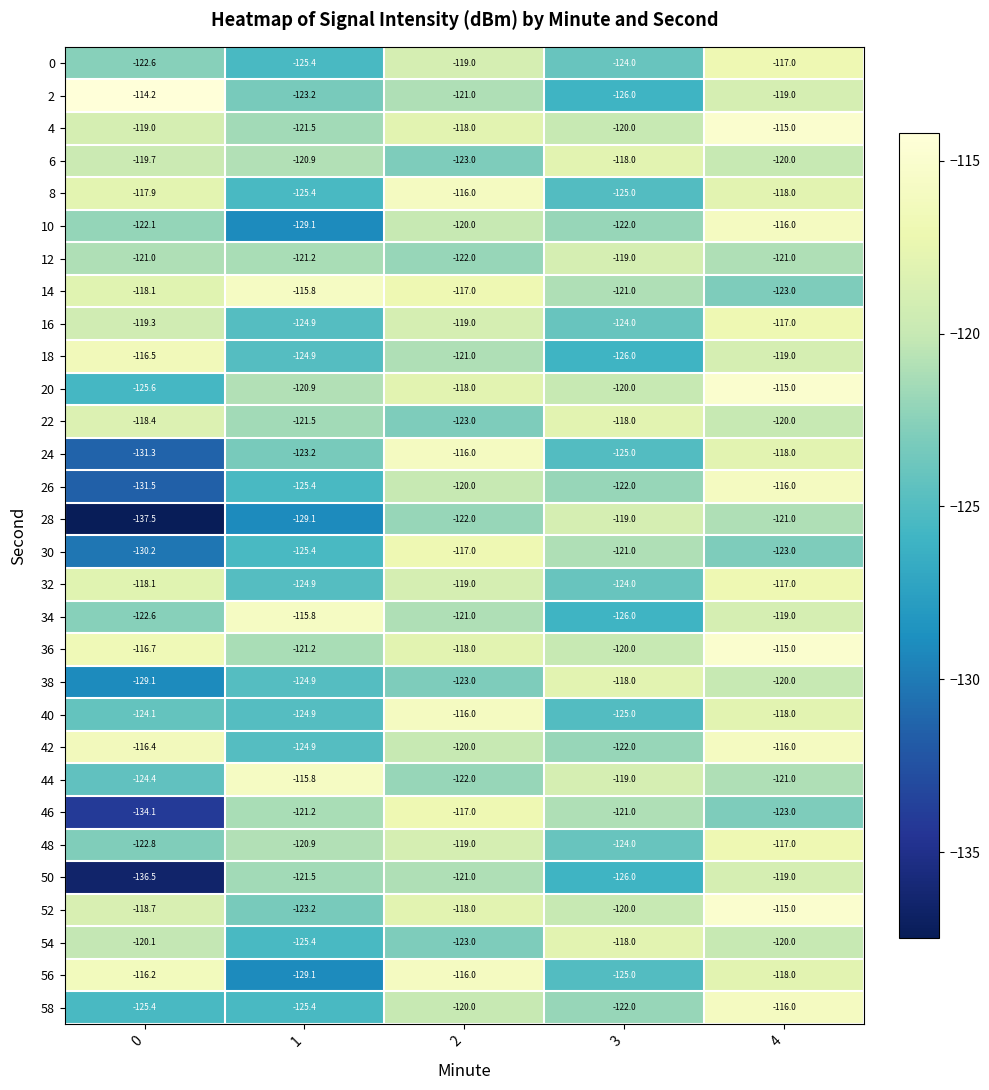

Which series has the widest spread of values?

28